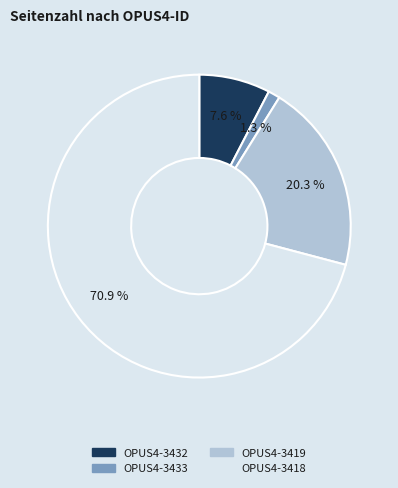

Count the number of slices in the pie.

4